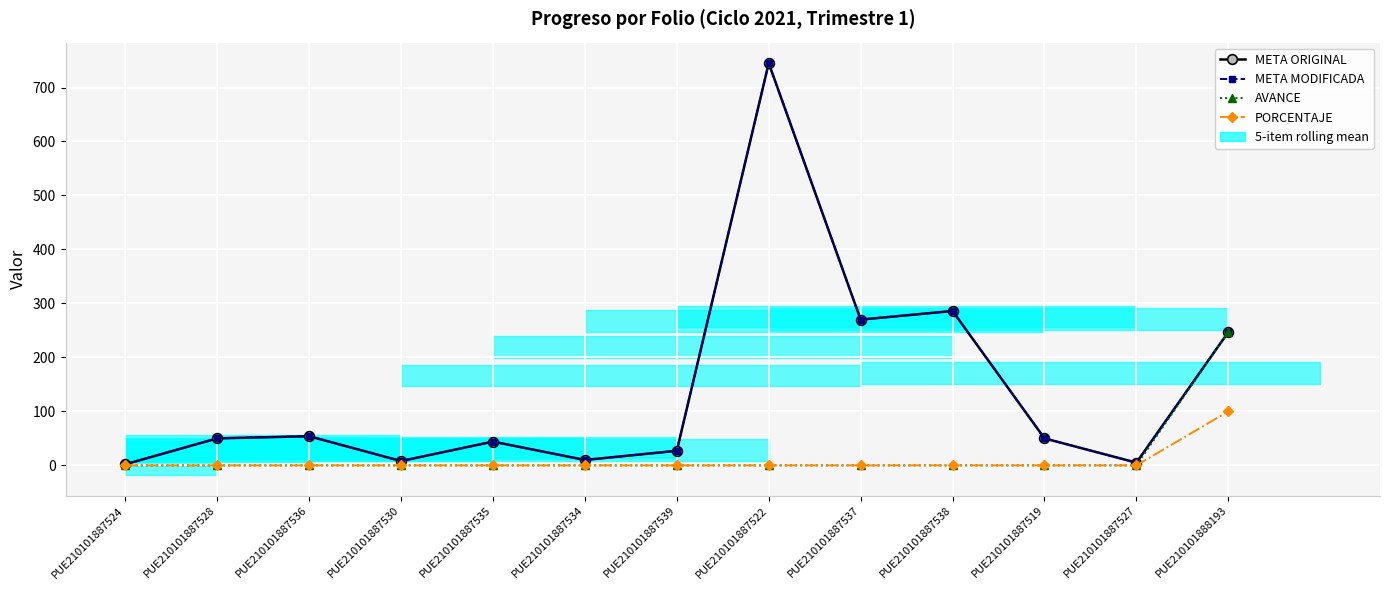

True or false: META ORIGINAL and PORCENTAJE cross at least once.

False